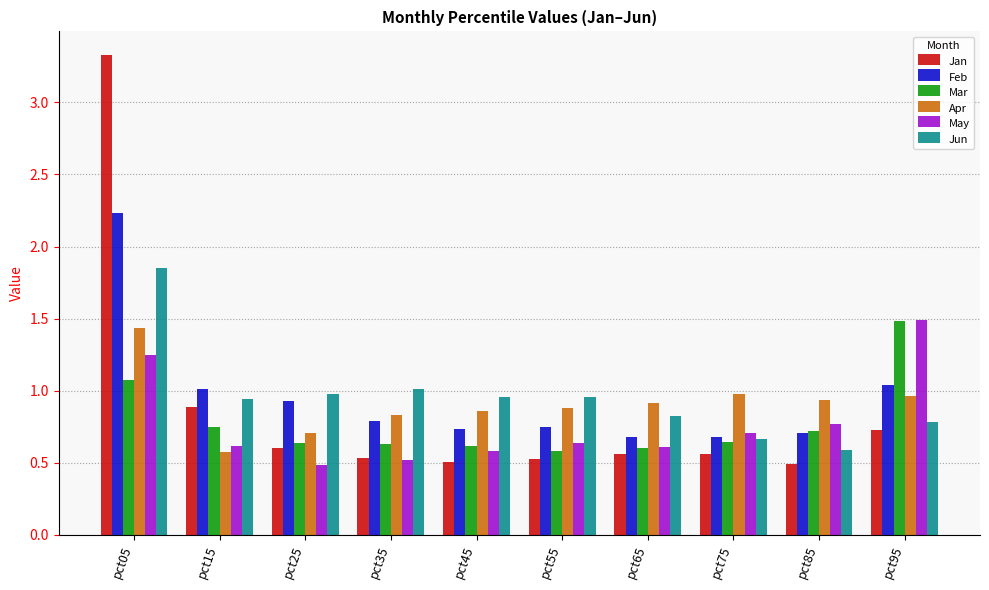

Which series has the largest range (max minus min)?

Jan